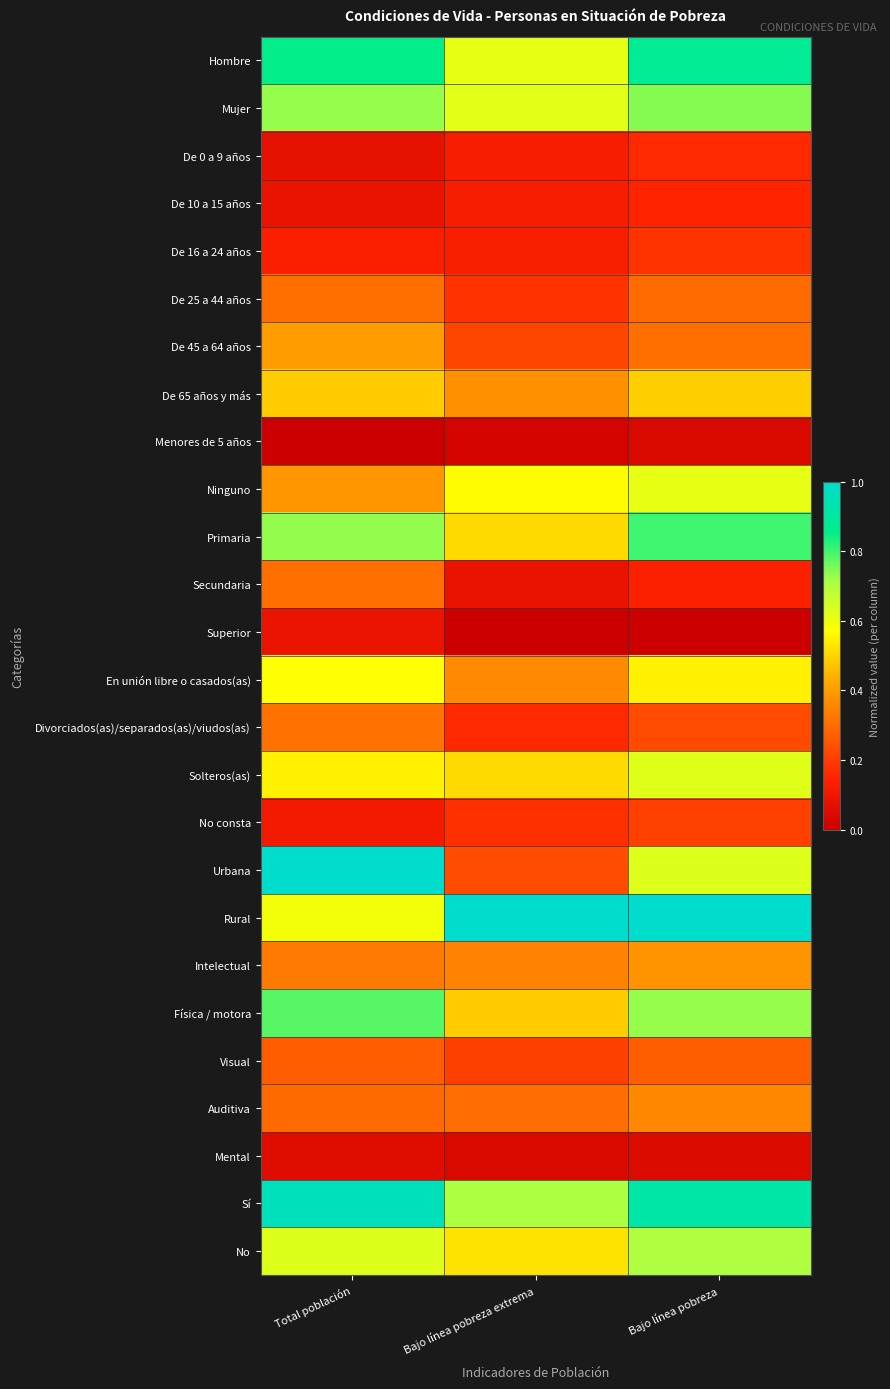

Which has a higher value, Bajo línea pobreza extrema or Total población?

Total población